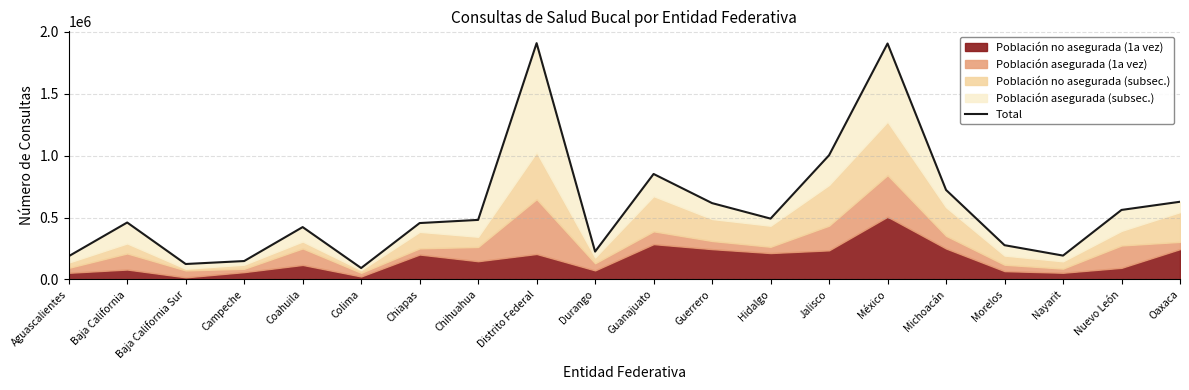

Which category has the highest value across all series?

Distrito Federal